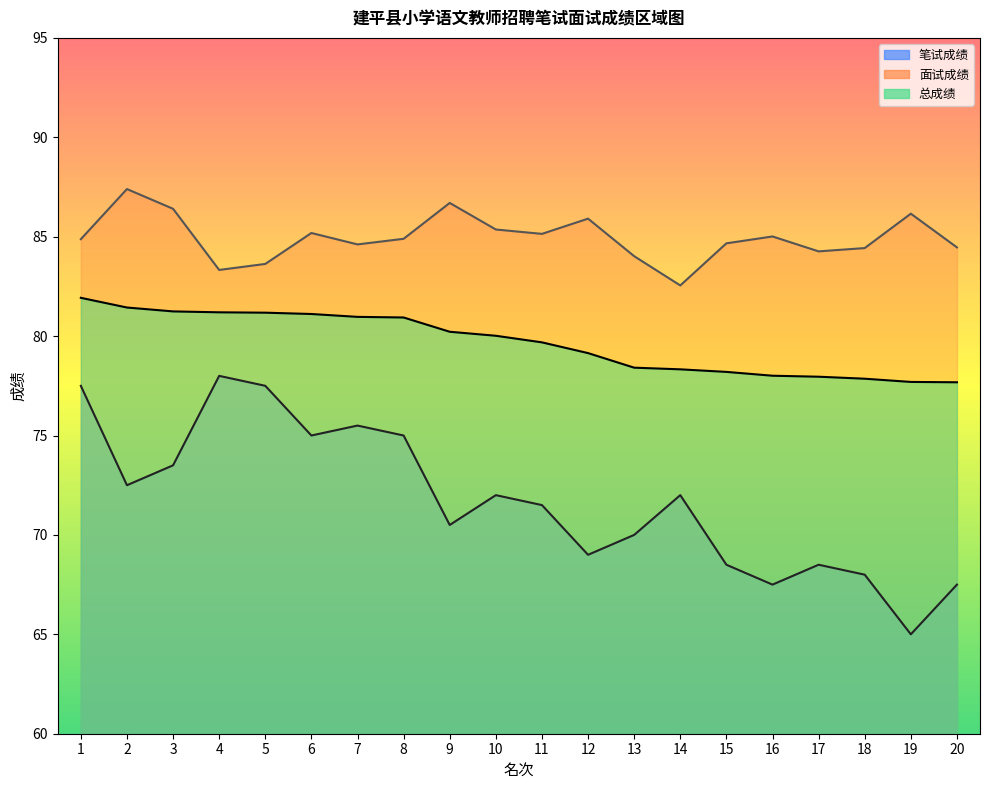

How many data points in 笔试成绩 are less than 72?

10